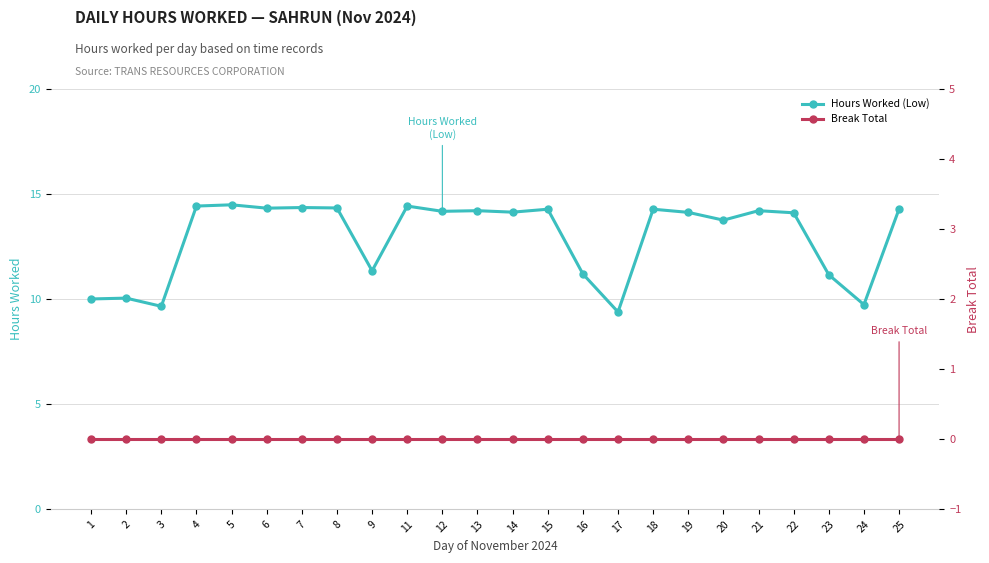

Reading left to right, transcribe all the data shown in this chart.

Hours Worked (Low): 10.0	10.1	9.7	14.4	14.5	14.3	14.4	14.3	11.3	14.4	14.2	14.2	14.1	14.3	11.2	9.4	14.3	14.1	13.8	14.2	14.1	11.2	9.7	14.3
Break Total: 0.0	0.0	0.0	0.0	0.0	0.0	0.0	0.0	0.0	0.0	0.0	0.0	0.0	0.0	0.0	0.0	0.0	0.0	0.0	0.0	0.0	0.0	0.0	0.0